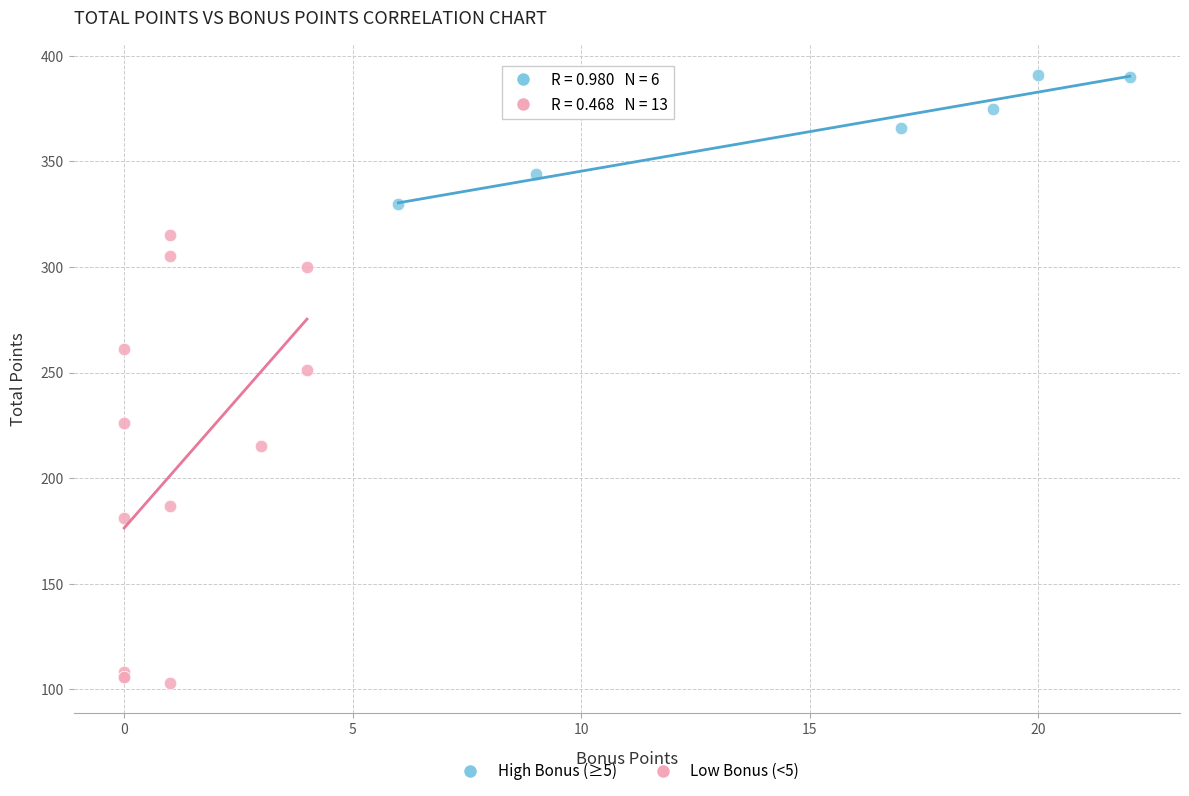

Which series reaches the maximum Y coordinate?

High Bonus (≥5)